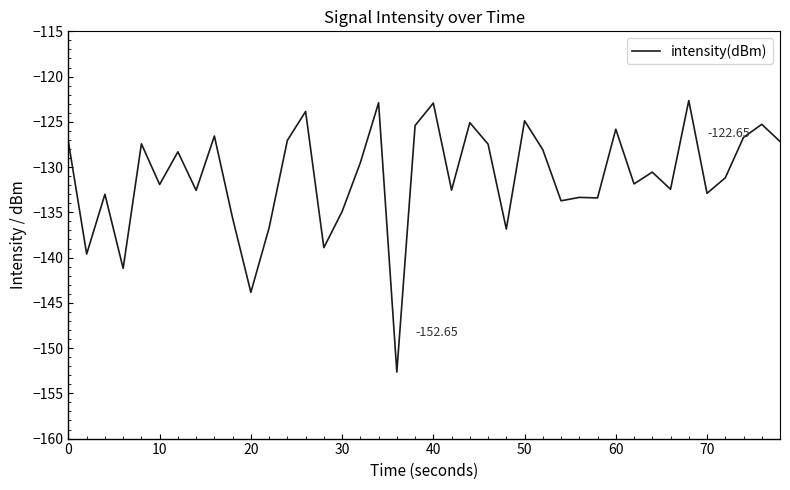

What is the difference between the maximum and minimum values?

30.0